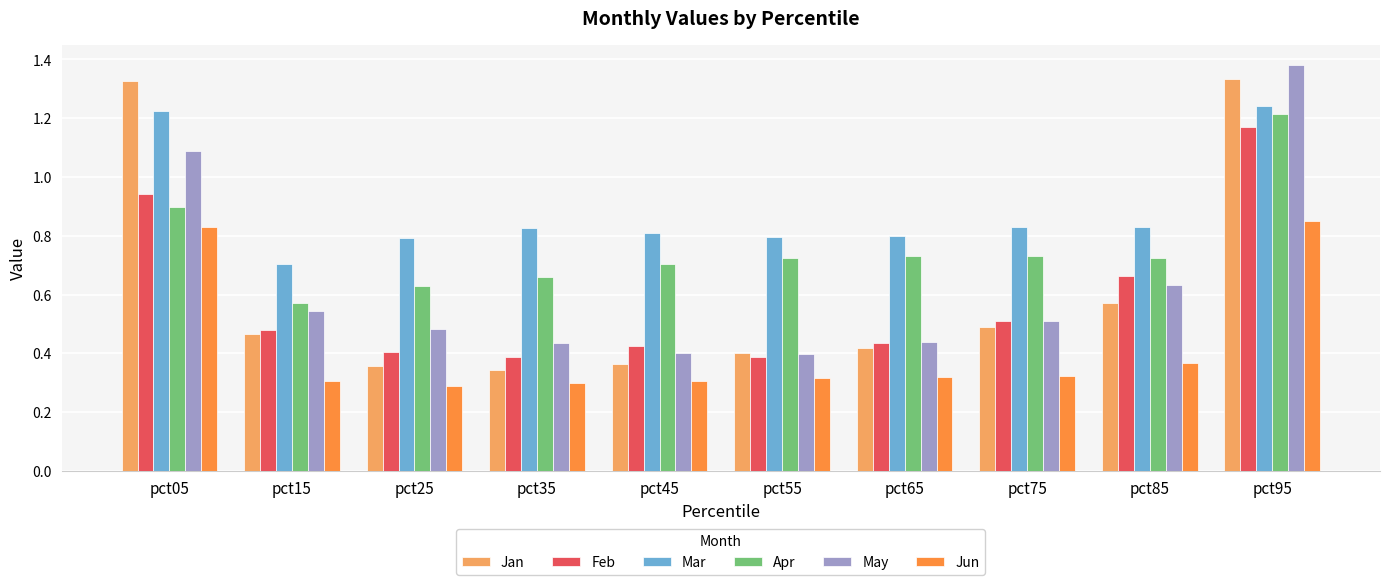

How many groups of bars are there?

10